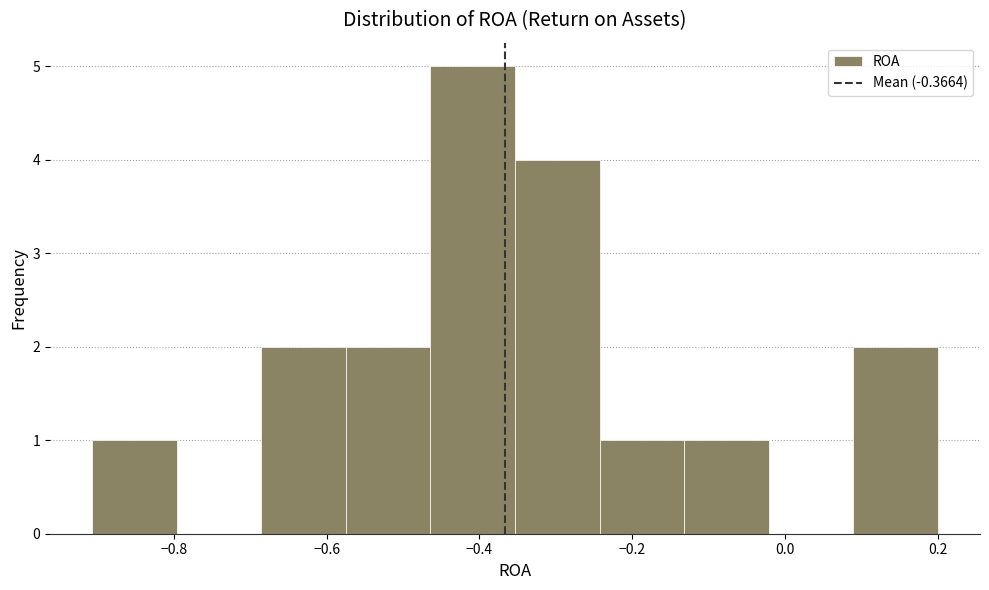

Over which range of the x-axis is the bar tallest?

-0.46 to -0.36